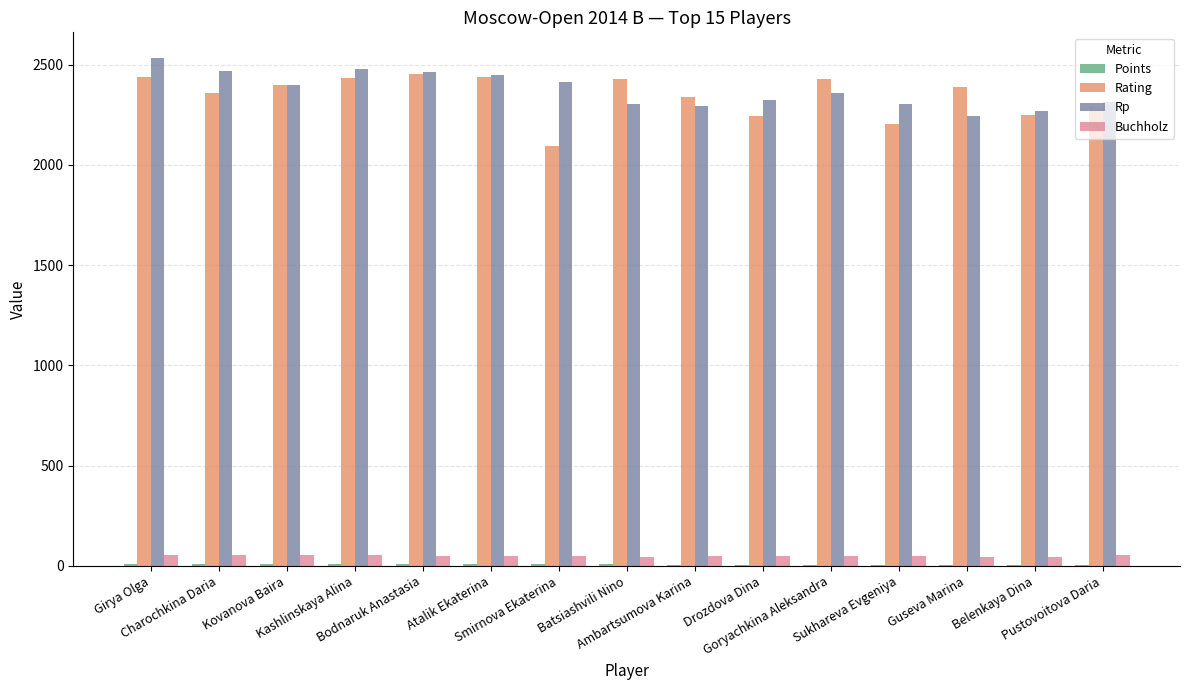

What is the sum of all Buchholz values?

753.5